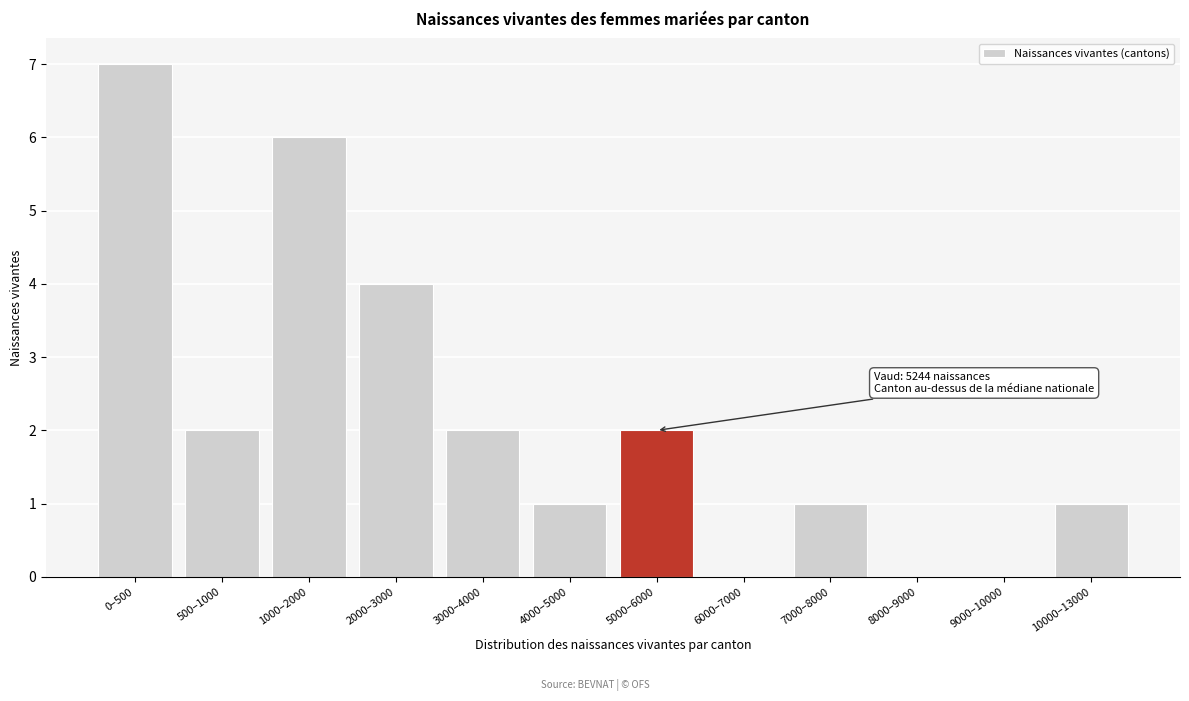

Reading left to right, transcribe all the data shown in this chart.

0–500=7	500–1000=2	1000–2000=6	2000–3000=4	3000–4000=2	4000–5000=1	5000–6000=2	6000–7000=0	7000–8000=1	8000–9000=0	9000–10000=0	10000–13000=1